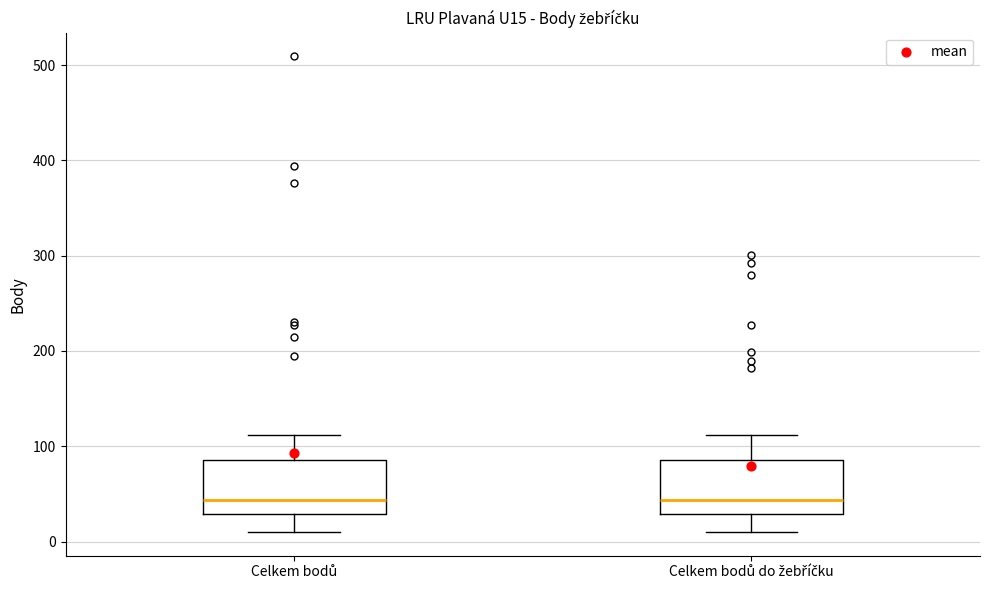

Reading left to right, transcribe this box plot: for each box, give where its median line is, the range the box spans, and where its two whiskers end, as read against the y-axis. The values are not printed on the chart, so give them approximately, as read against the axis.

Celkem bodů: median 40, box 30 to 90, whiskers 10 to 110
Celkem bodů do žebříčku: median 40, box 30 to 90, whiskers 10 to 110